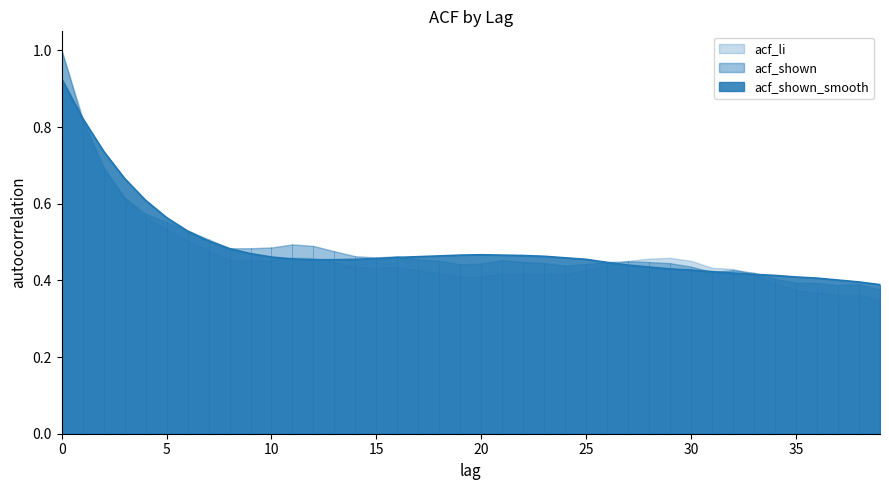

What is the lowest value of the acf_li series?

0.3